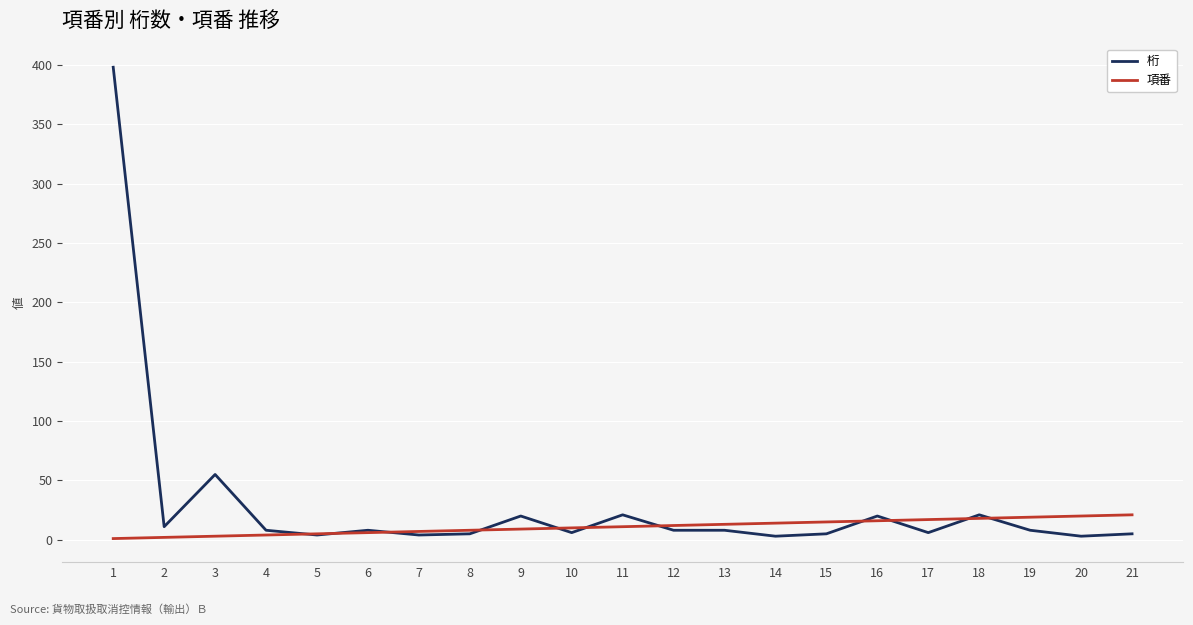

Rank the series by their average value, from highest to lowest.

桁, 項番